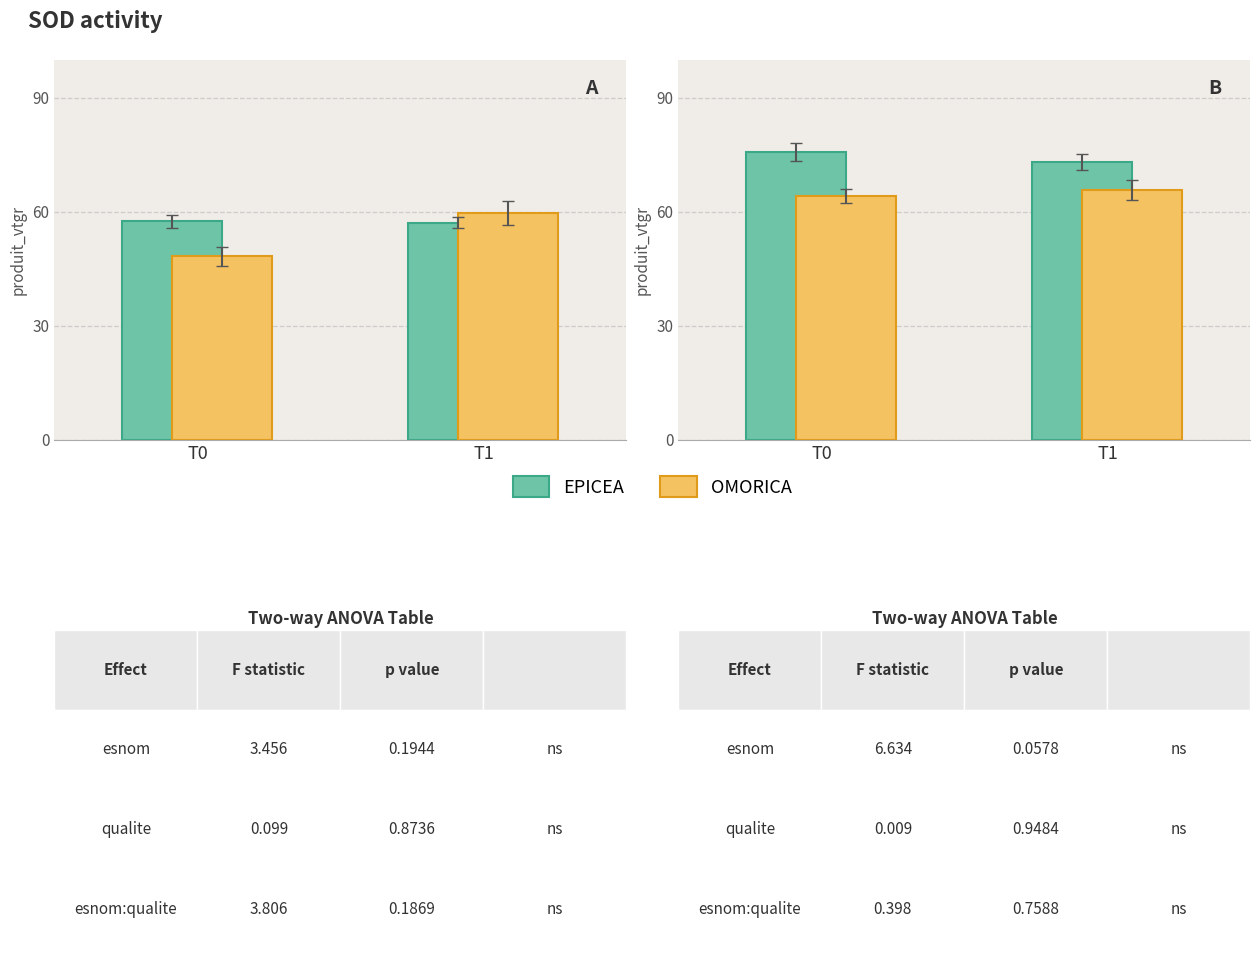

Rank the series by their maximum value, from lowest to highest.

OMORICA, EPICEA